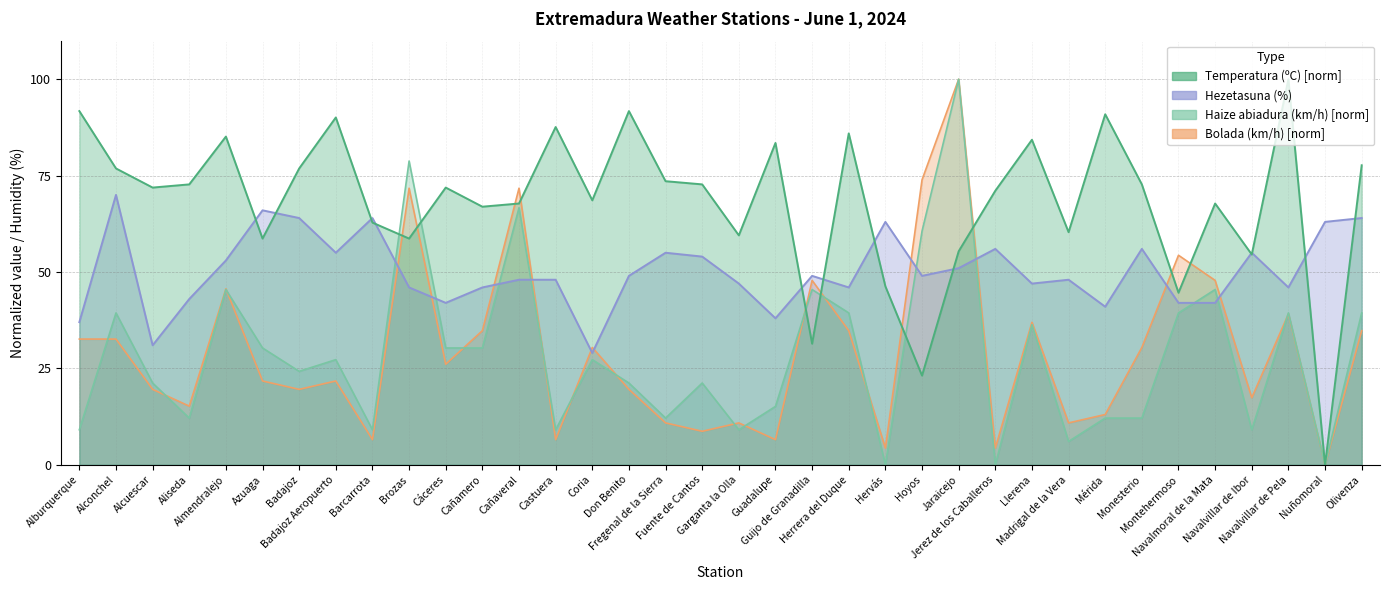

How many categories are shown in the chart?

36